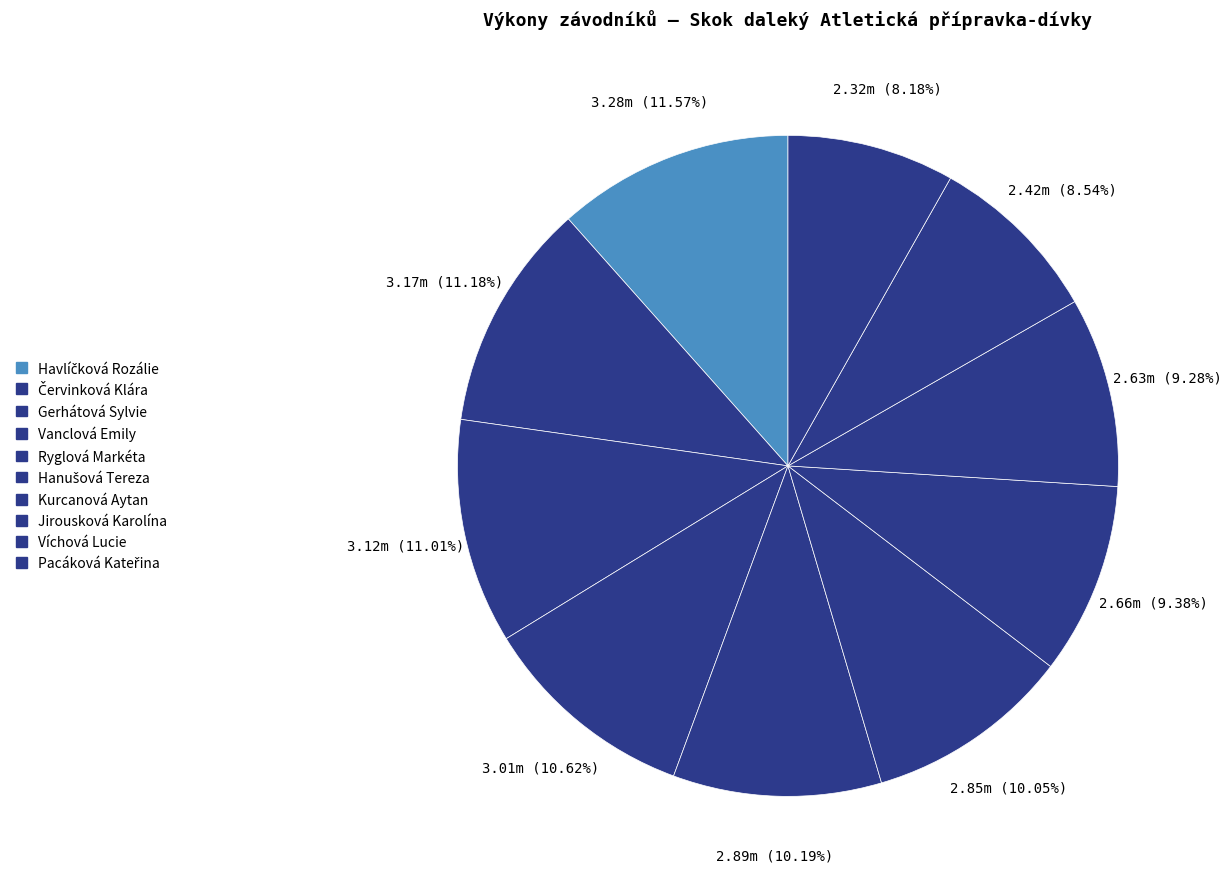

How many slices are in this pie chart?

10